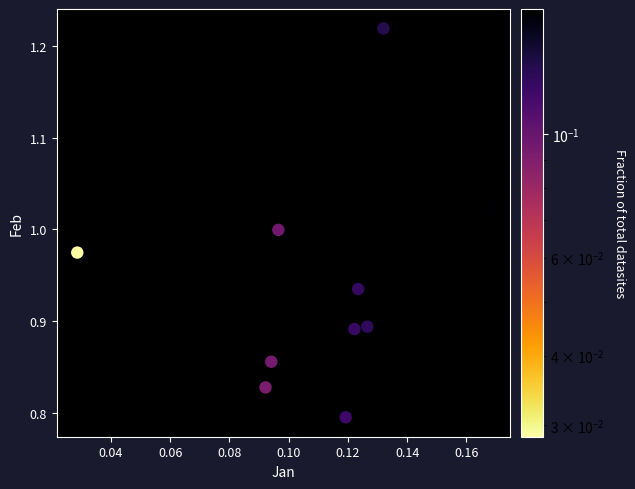

What is the range of Y values (max minus min)?

0.4